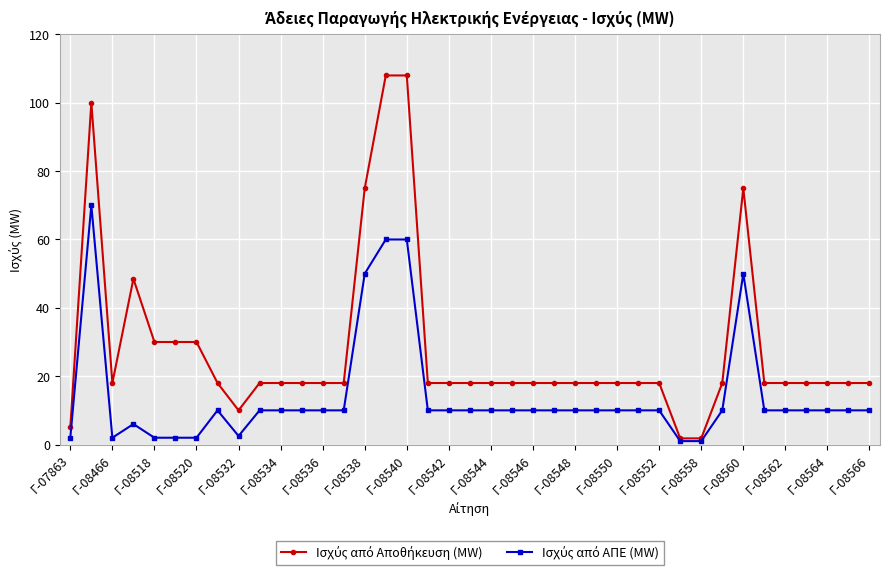

At how many categories does at least one series exceed 57?

5